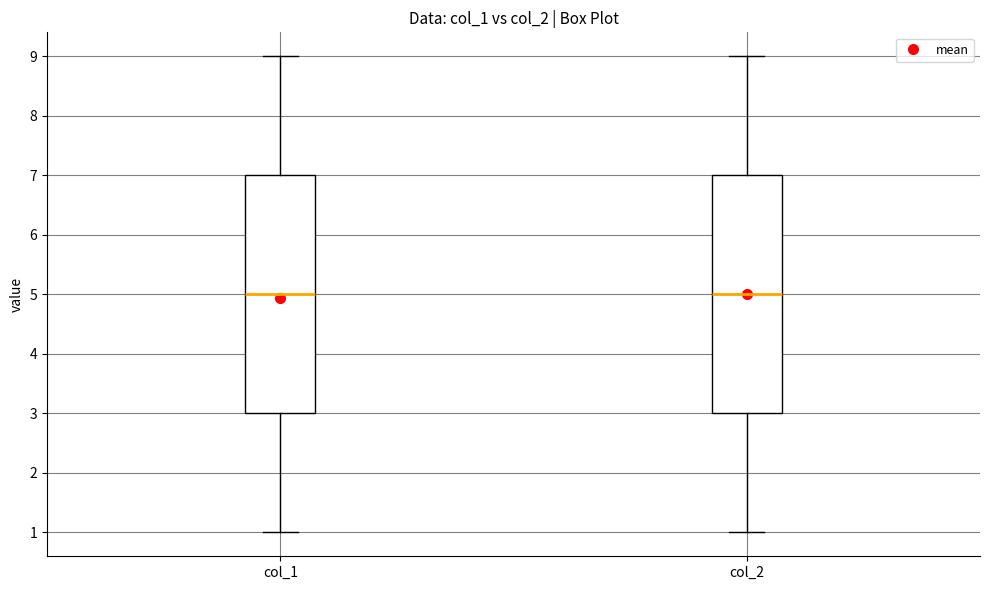

Reading left to right, transcribe this box plot: for each box, give where its median line is, the range the box spans, and where its two whiskers end, as read against the y-axis. The values are not printed on the chart, so give them approximately, as read against the axis.

col_1: median 5, box 3 to 7, whiskers 1 to 9
col_2: median 5, box 3 to 7, whiskers 1 to 9